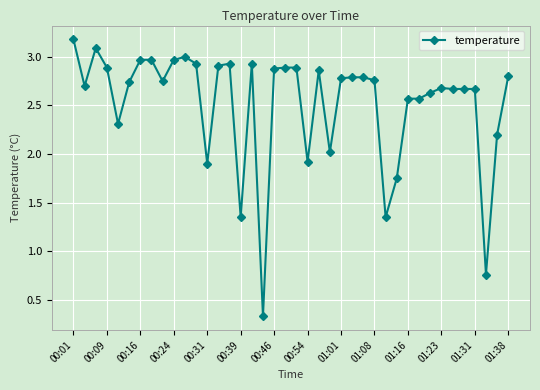

What is the minimum value shown in the chart?

0.3